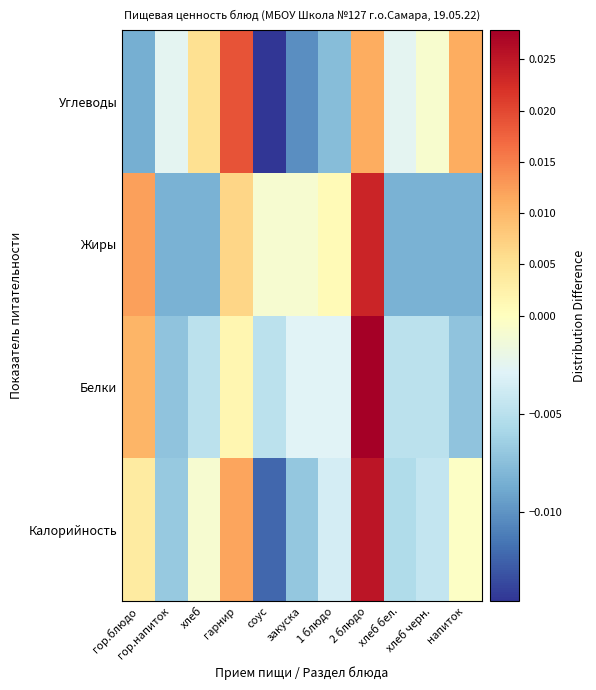

Reading right to left, extract all data points from this chart.

Калорийность: напиток=-0.0	хлеб черн.=-0.0	хлеб бел.=-0.0	2 блюдо=0.0	1 блюдо=-0.0	закуска=-0.0	соус=-0.0	гарнир=0.0	хлеб=-0.0	гор.напиток=-0.0	гор.блюдо=0.0
Белки: напиток=-0.0	хлеб черн.=-0.0	хлеб бел.=-0.0	2 блюдо=0.0	1 блюдо=-0.0	закуска=-0.0	соус=-0.0	гарнир=0.0	хлеб=-0.0	гор.напиток=-0.0	гор.блюдо=0.0
Жиры: напиток=-0.0	хлеб черн.=-0.0	хлеб бел.=-0.0	2 блюдо=0.0	1 блюдо=0.0	закуска=-0.0	соус=-0.0	гарнир=0.0	хлеб=-0.0	гор.напиток=-0.0	гор.блюдо=0.0
Углеводы: напиток=0.0	хлеб черн.=-0.0	хлеб бел.=-0.0	2 блюдо=0.0	1 блюдо=-0.0	закуска=-0.0	соус=-0.0	гарнир=0.0	хлеб=0.0	гор.напиток=-0.0	гор.блюдо=-0.0